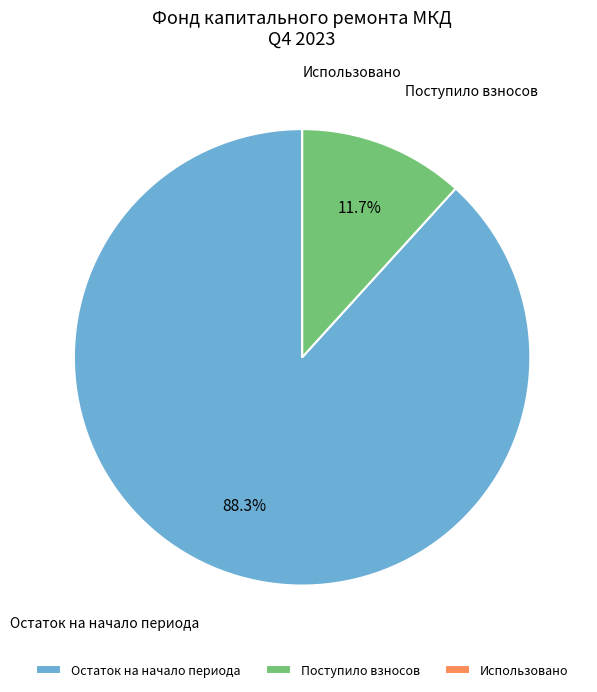

Is there any slice that represents more than half of the pie?

Yes